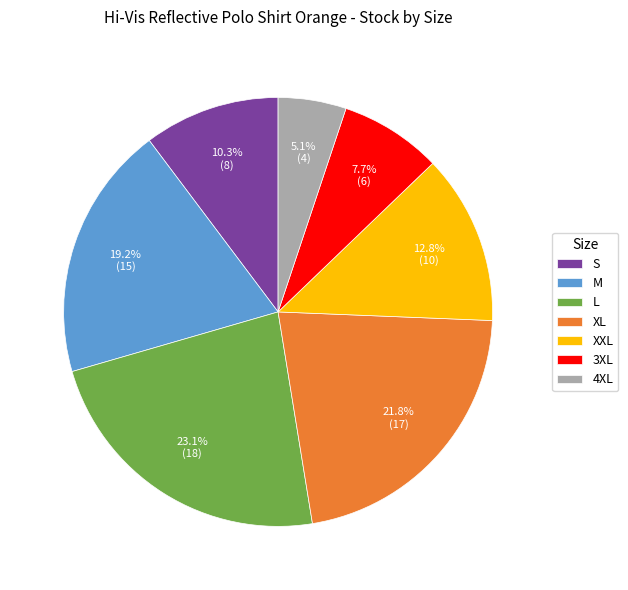

Count the number of slices in the pie.

7